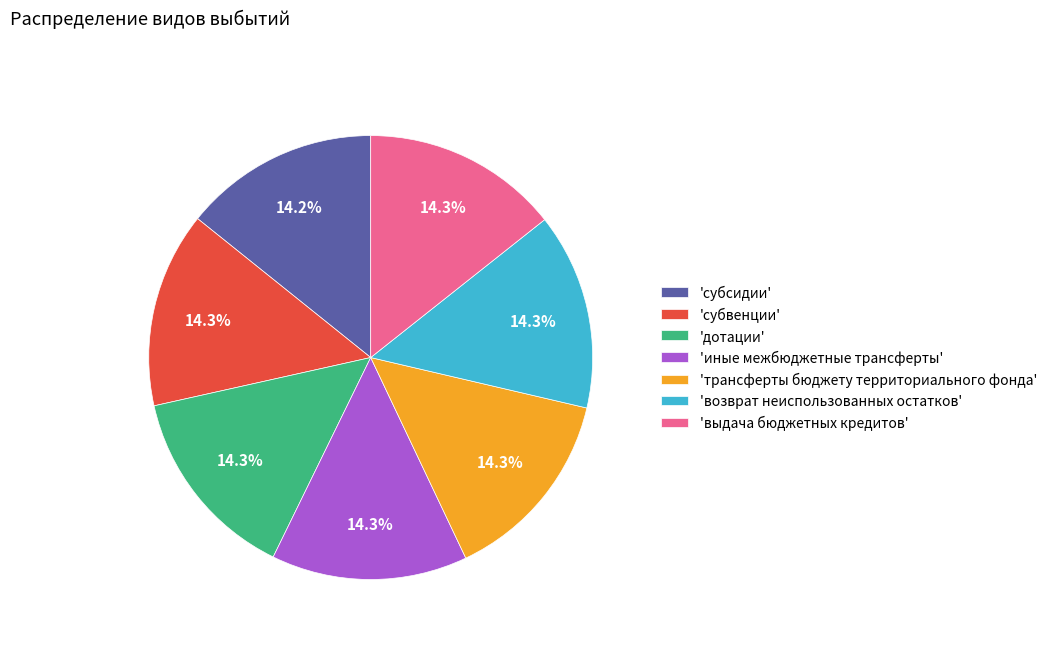

What is the ratio of the value at 'трансферты бюджету территориального фонда' to the value at 'субсидии'?

1.0